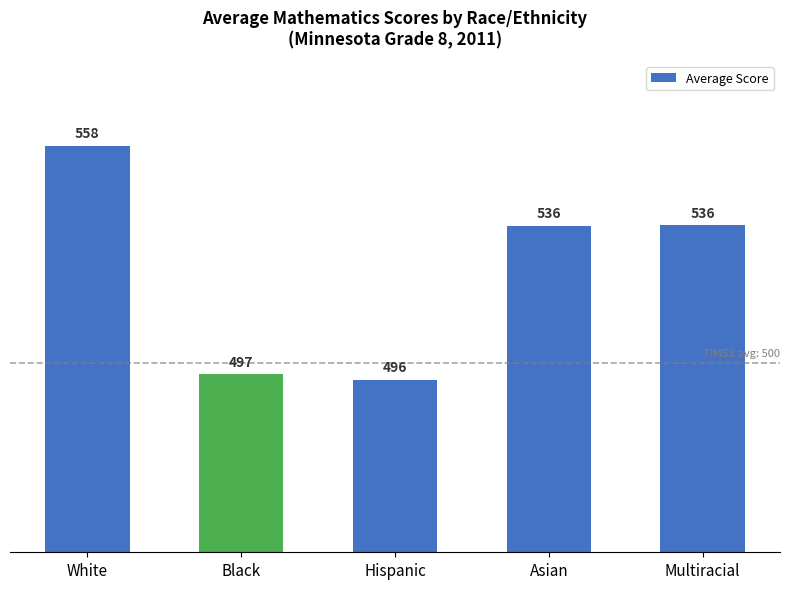

What is the approximate value at Hispanic?

495.6